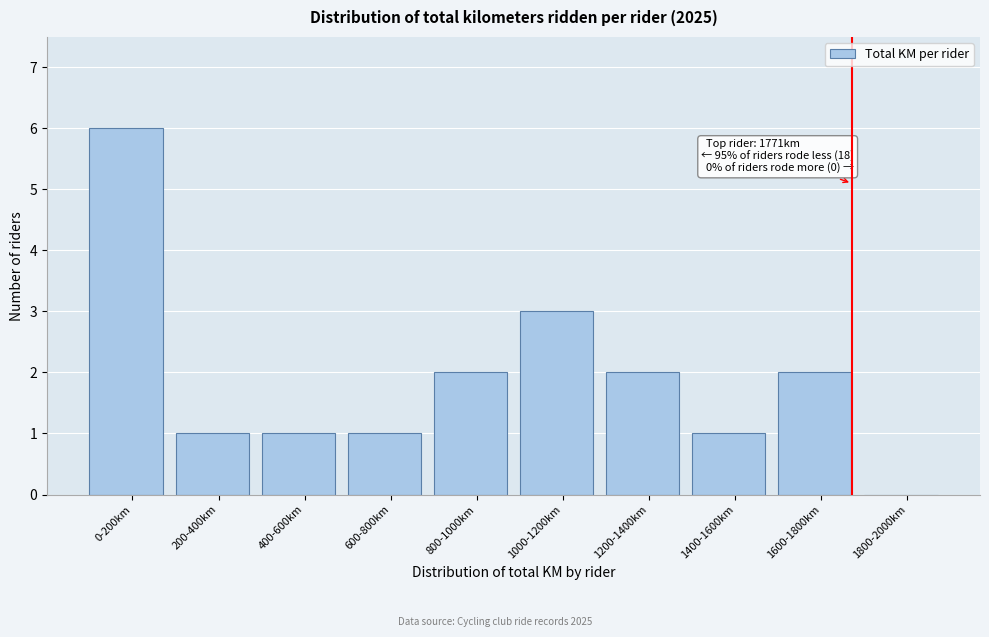

What is the change in value from 800-1000km to 1000-1200km?

+1